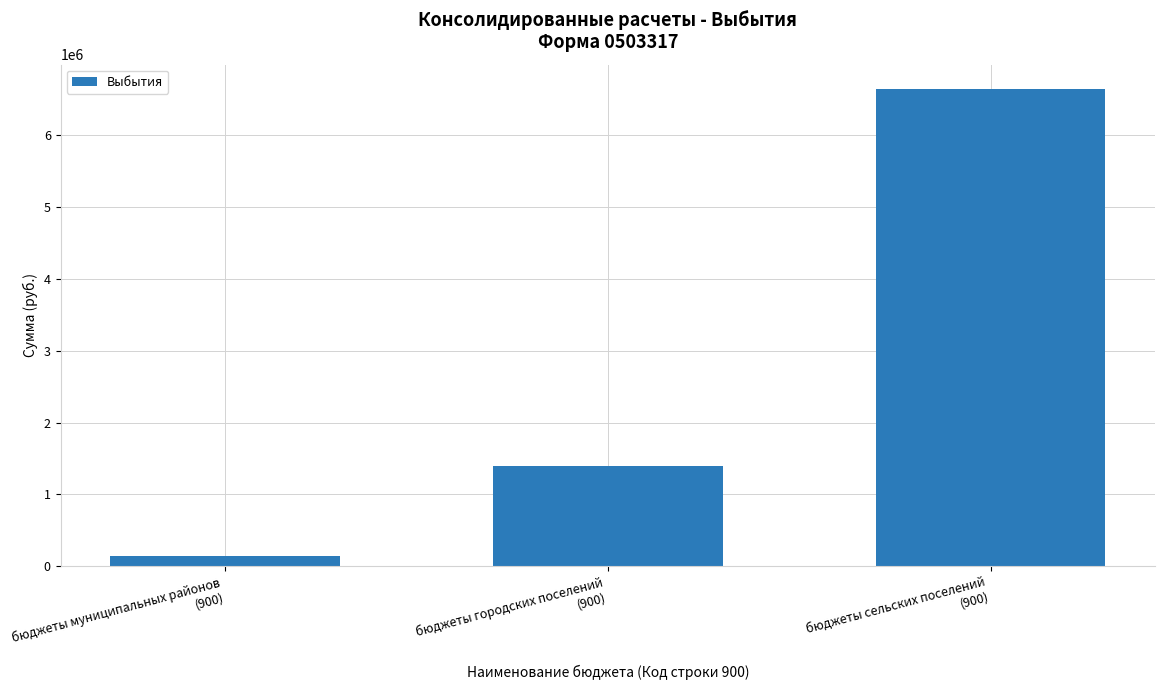

How many values are below 1393300?

1